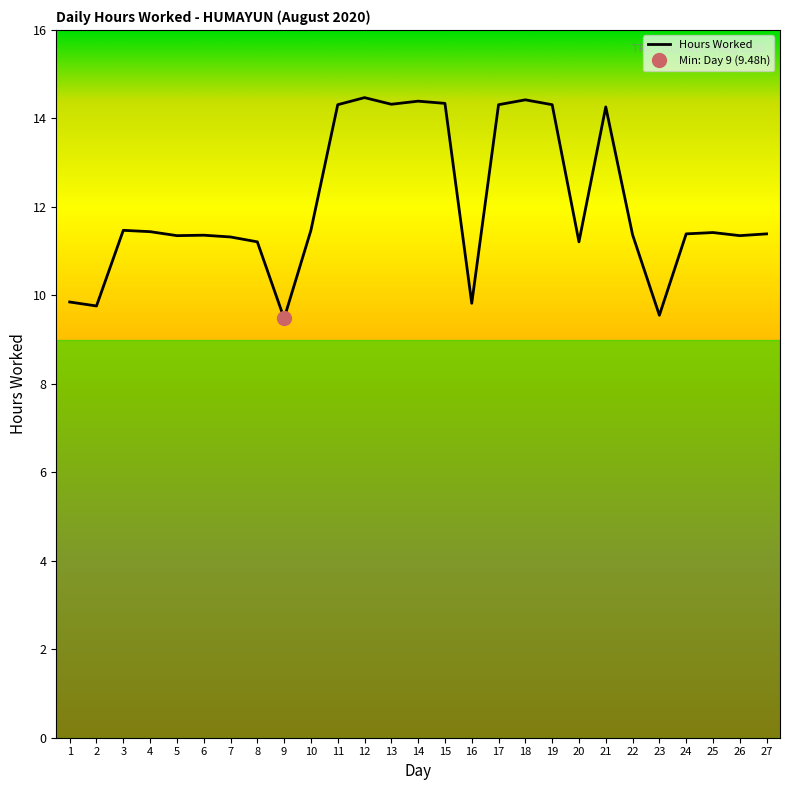

What is the average value?

12.0